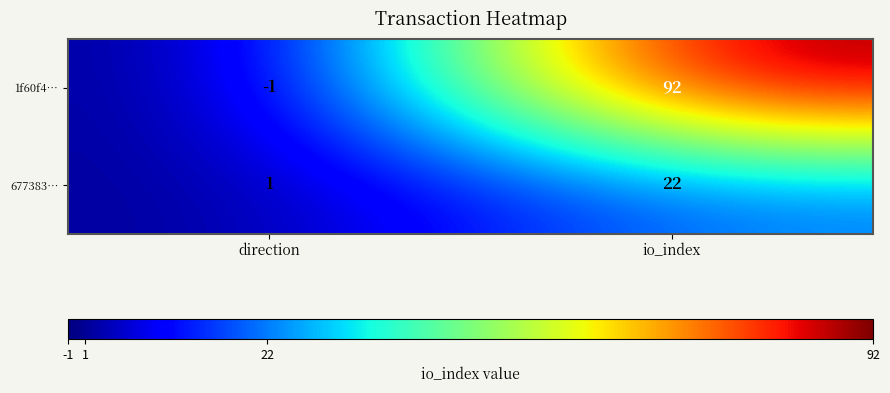

At io_index, list the series in order from largest to smallest.

1f60f4…, 677383…